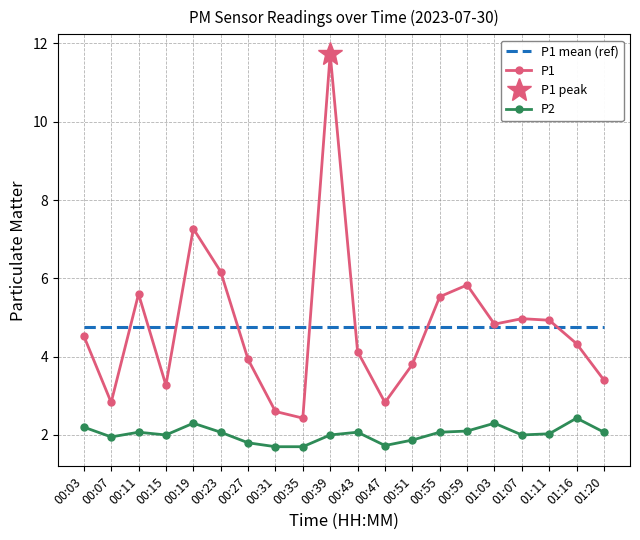

Between 01:03 and 00:39, which is larger?

00:39